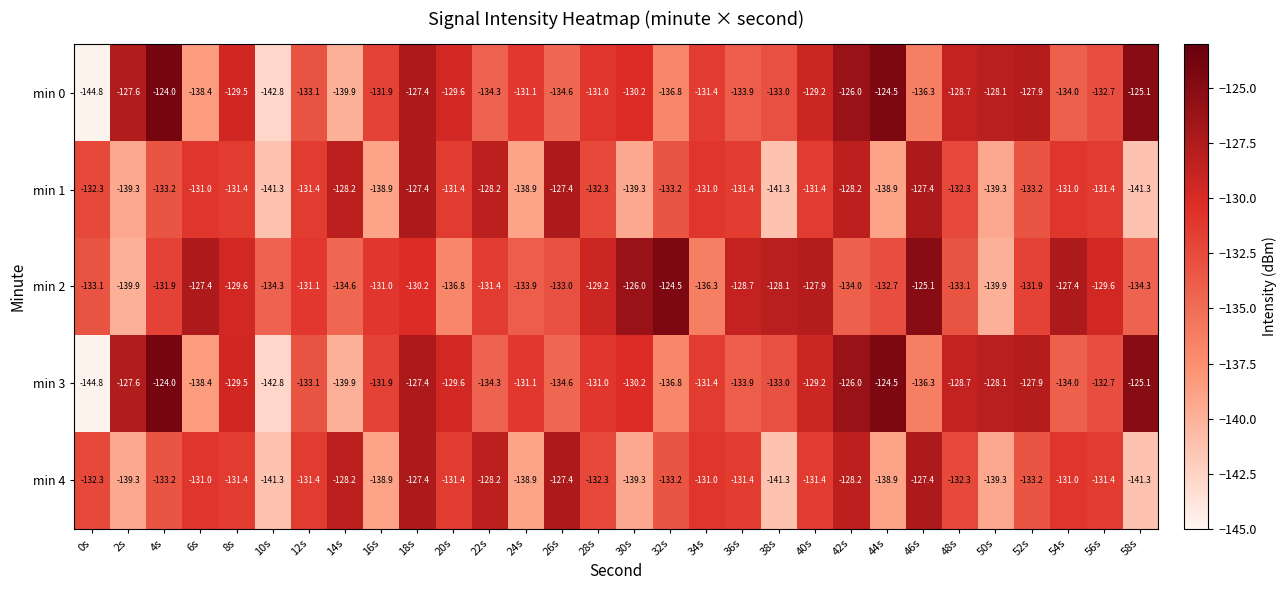

What is the highest value of the min 2 series?

-124.5